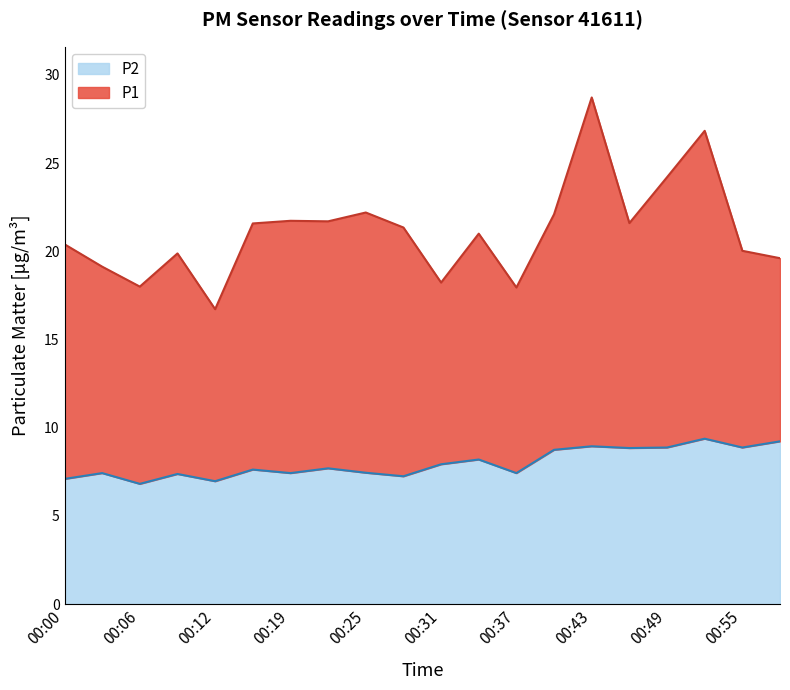

What is the lowest value of the P2 series?

6.8